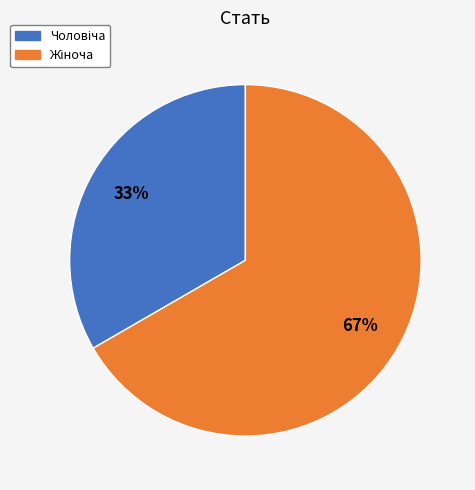

To the nearest percent, what is the average slice percentage?

50%